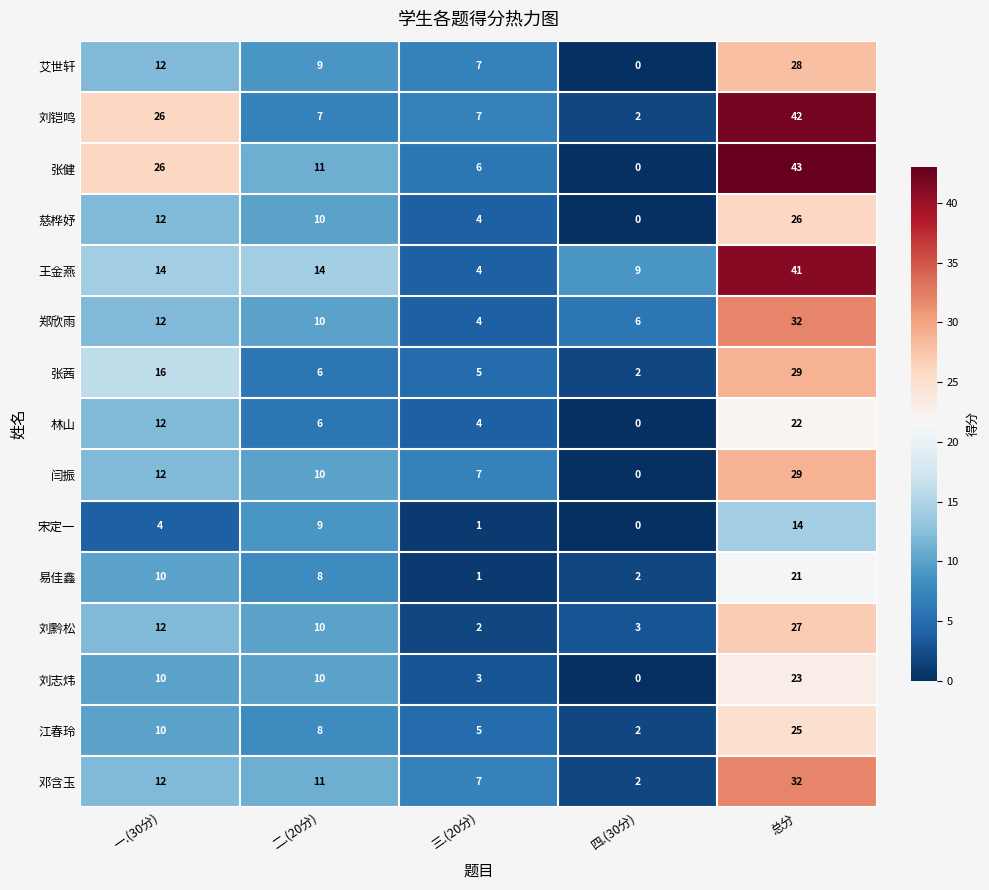

What is the difference between the highest and lowest values at 二.(20分)?

8